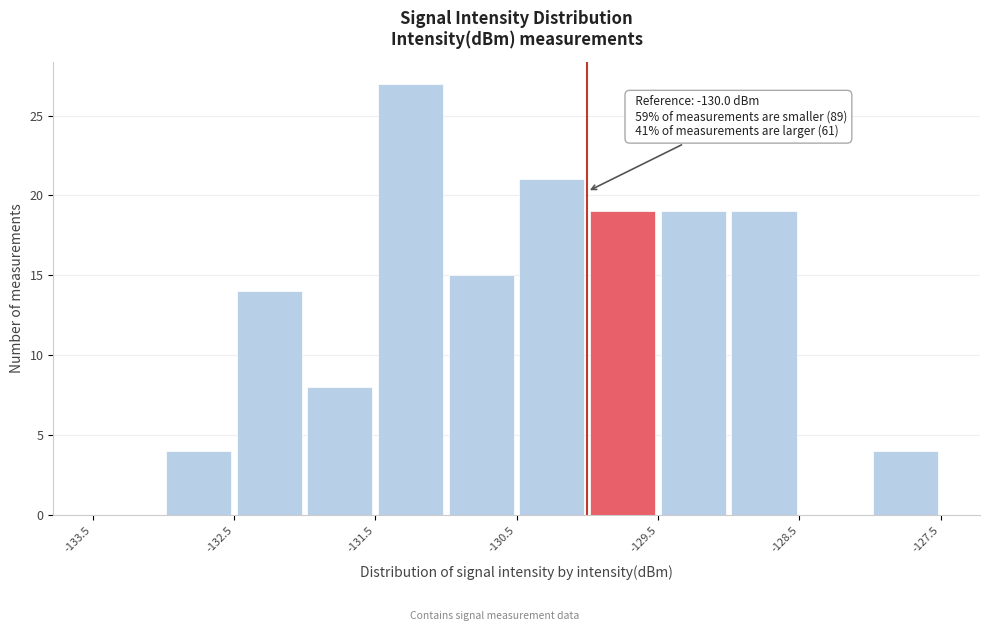

Which range on the x-axis has the tallest bar?

-131.5 to -131.0